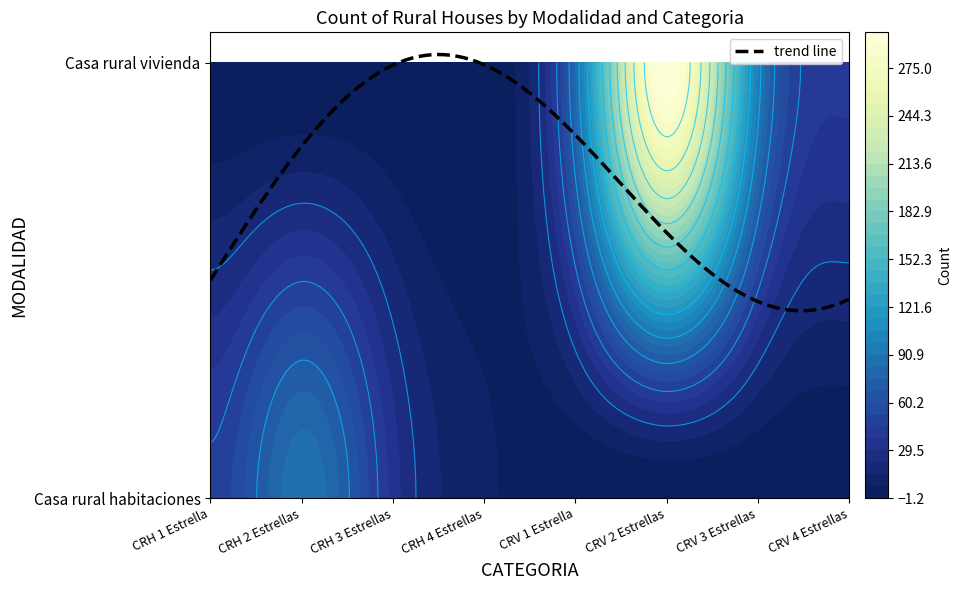

What is the maximum value shown in the chart?

298